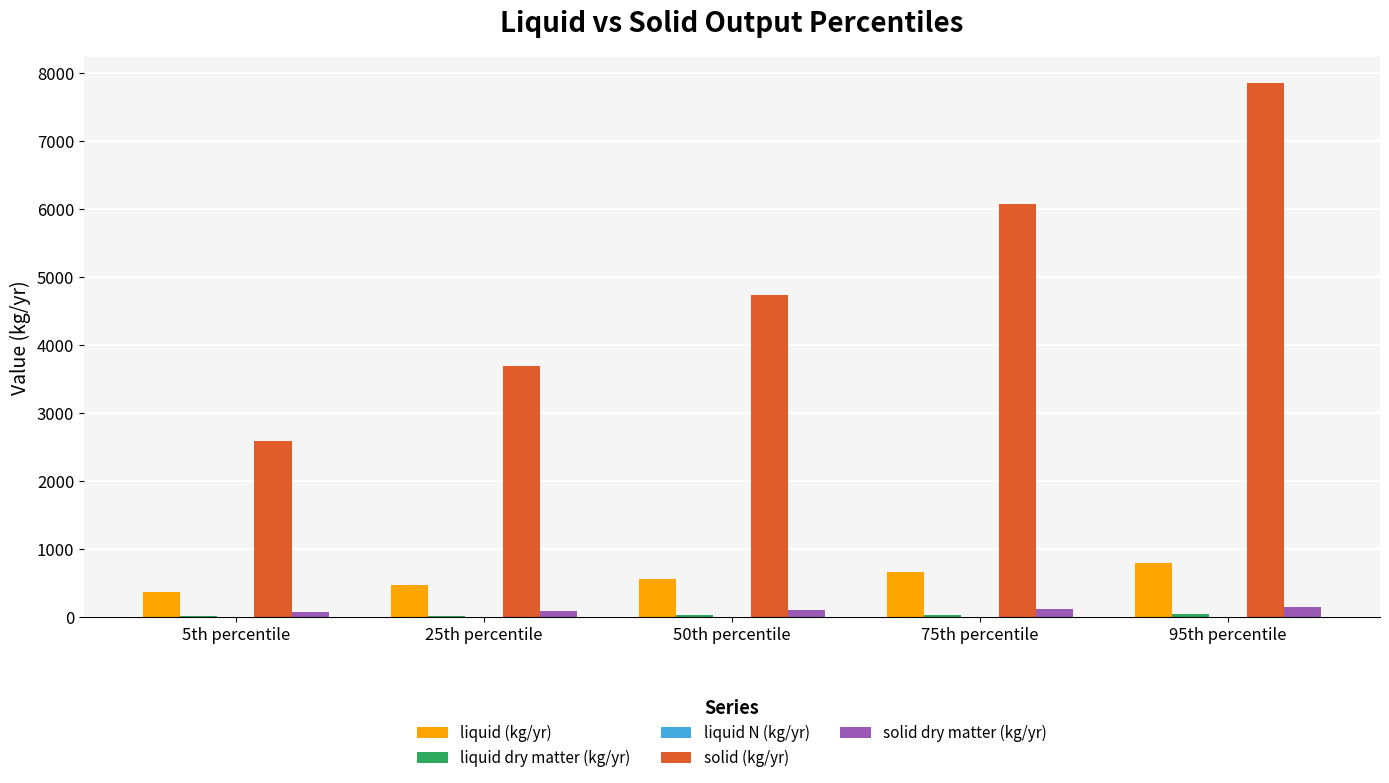

What is the difference between the solid dry matter (kg/yr) values at 50th percentile and 95th percentile?

47.2